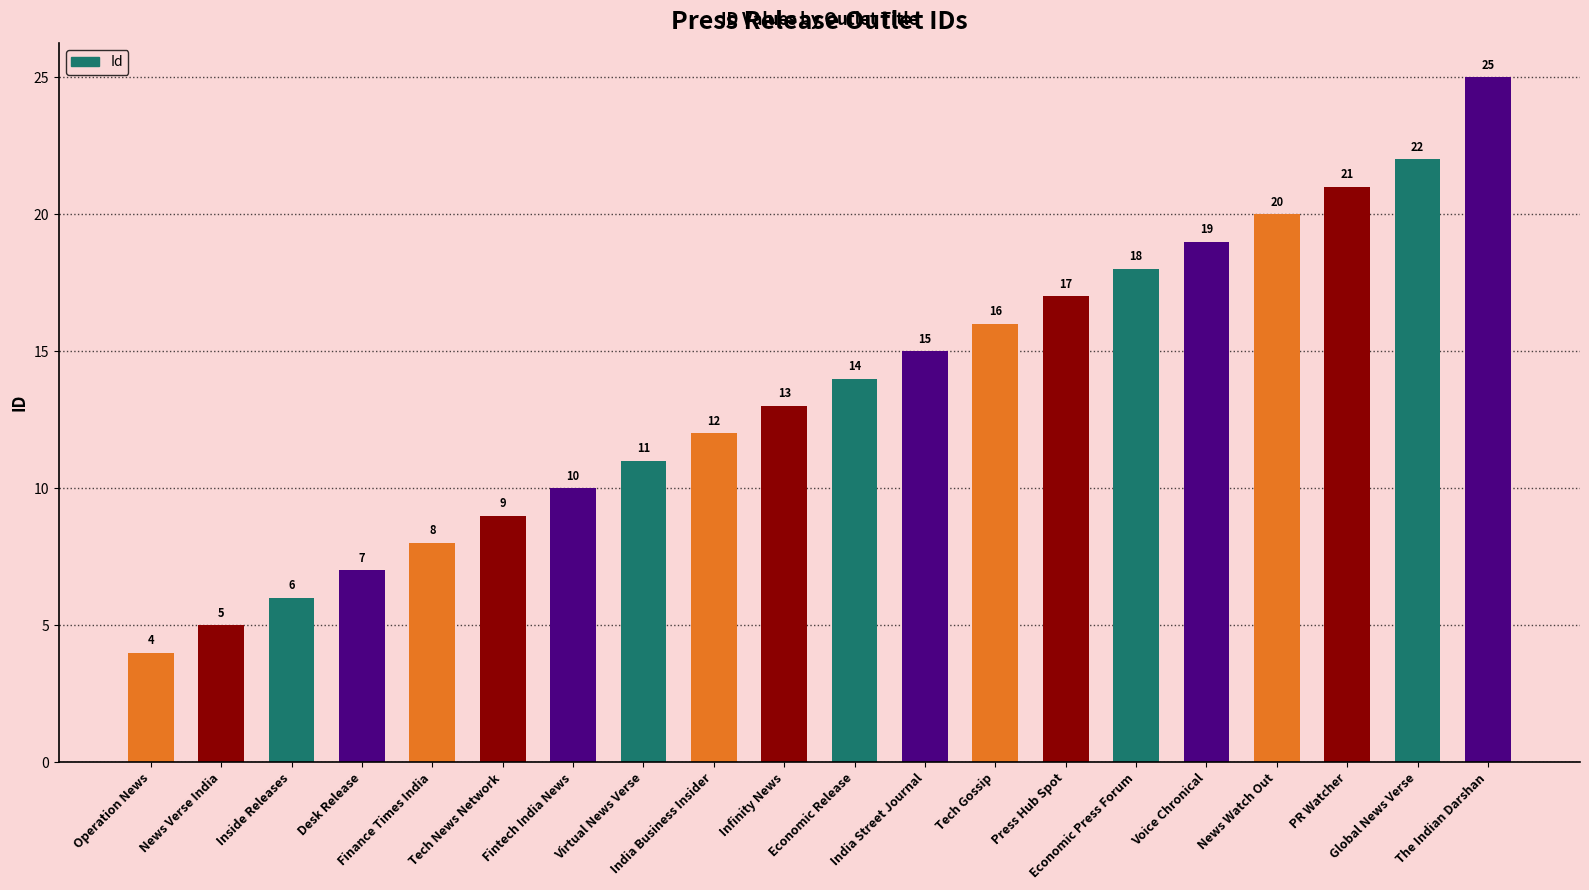

Which has a higher value, India Street Journal or PR Watcher?

PR Watcher